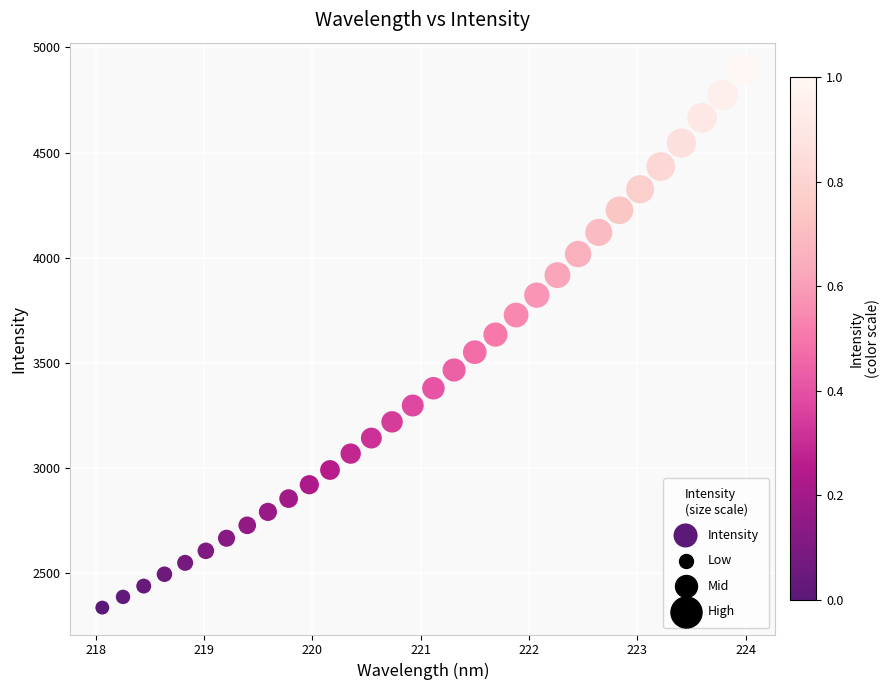

What is the range of Y values (max minus min)?

2558.7